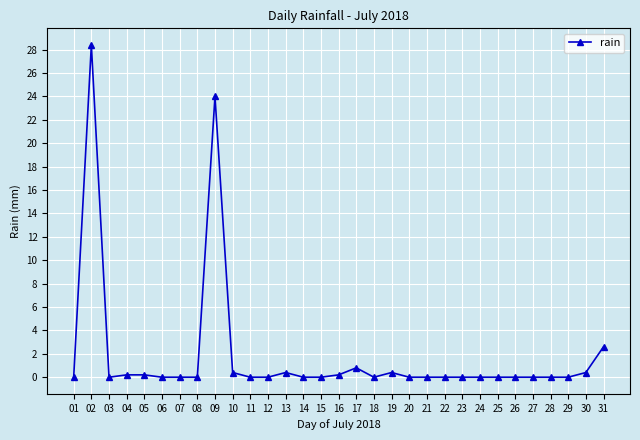

How many lines are shown in the chart?

1